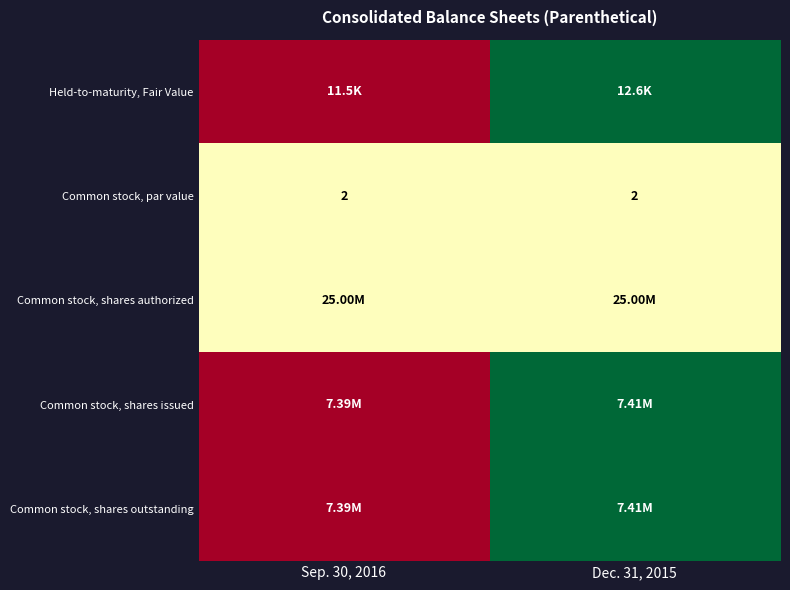

What is the average value of the Common stock, par value series?

2.0